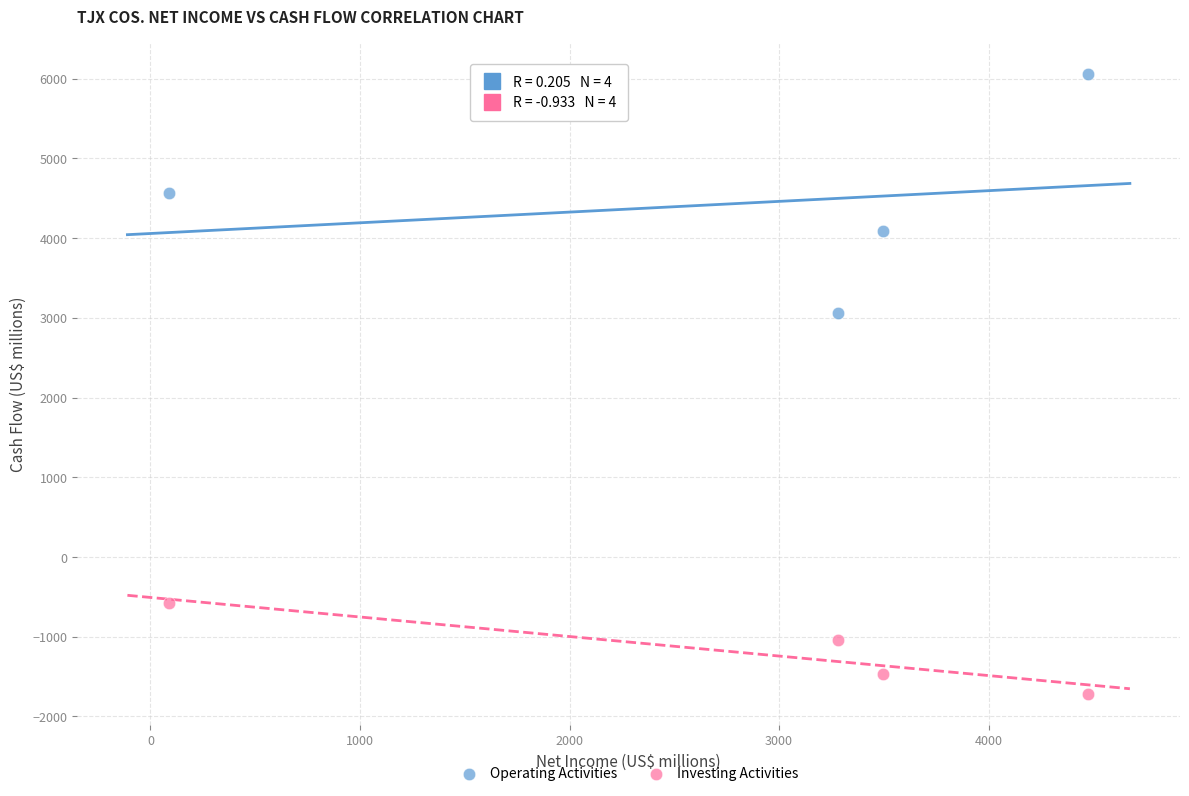

In the Investing Activities series, what Y value is closest to -1148?

-1046